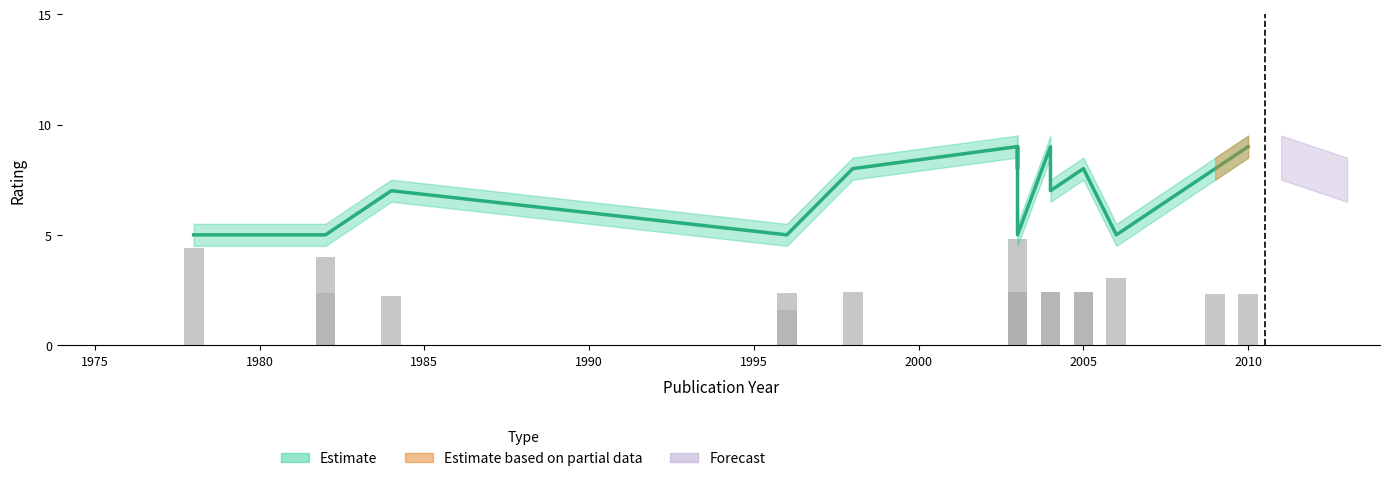

What is the difference between the maximum and second lowest values in the Estimate series?

4.0